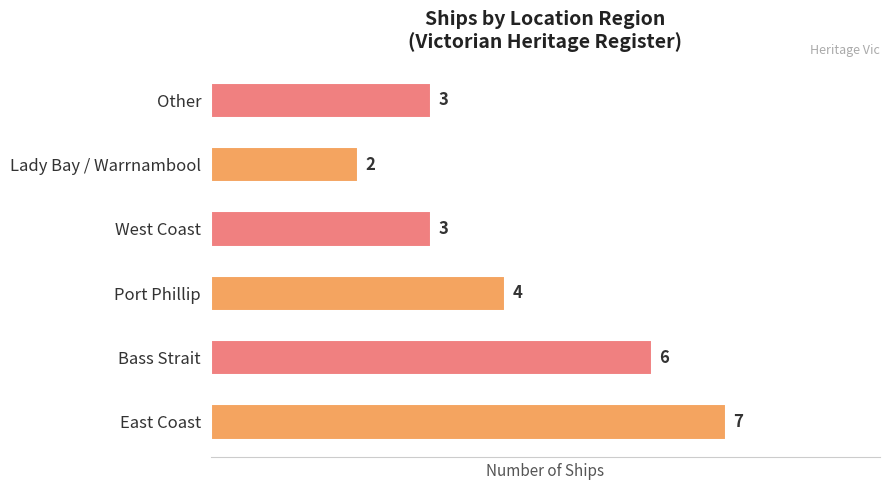

The chart shows a value of 9 at East Coast. True or false?

False